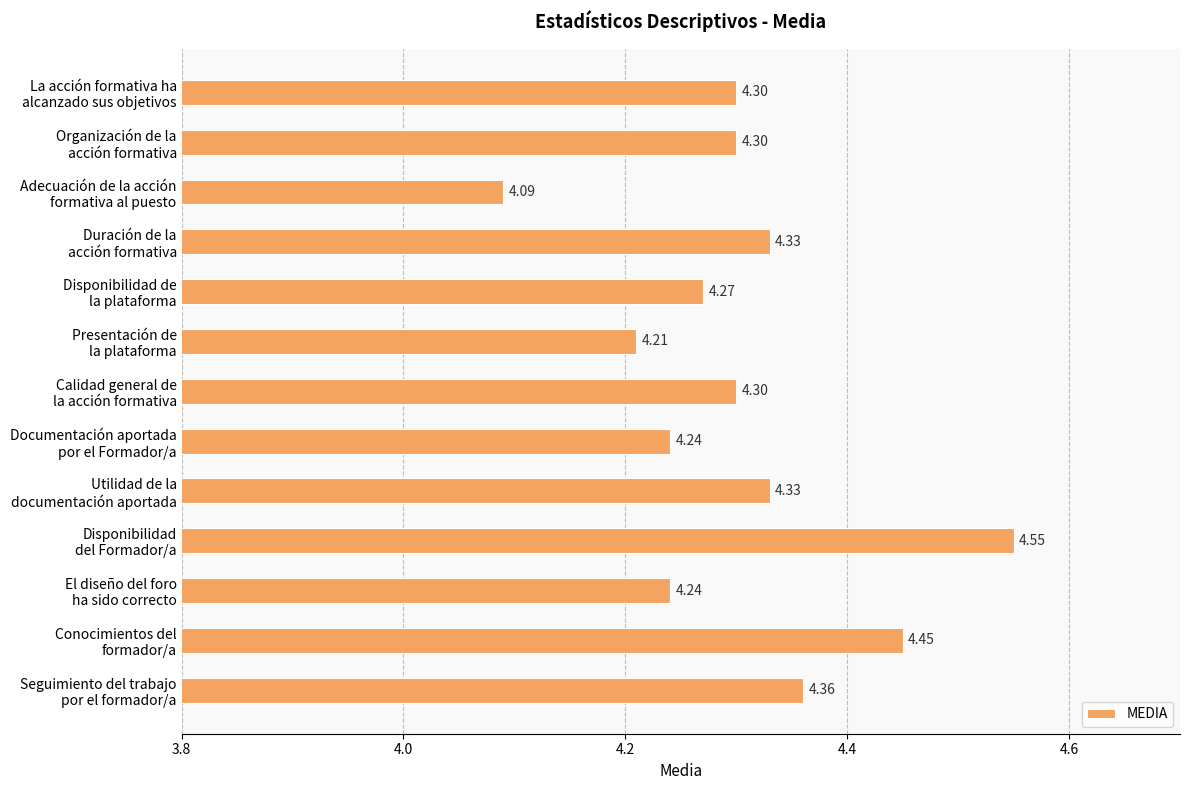

What is the difference between the maximum and second lowest values?

0.3